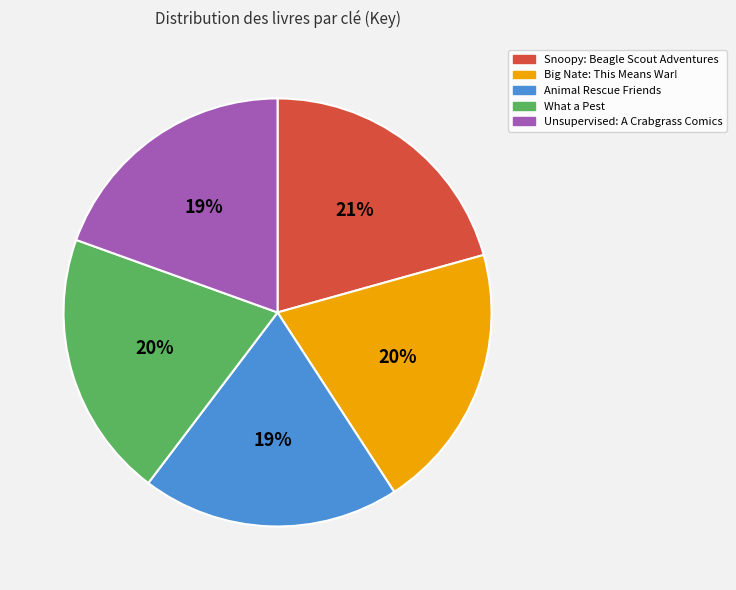

To the nearest percent, what is the average slice percentage?

20%